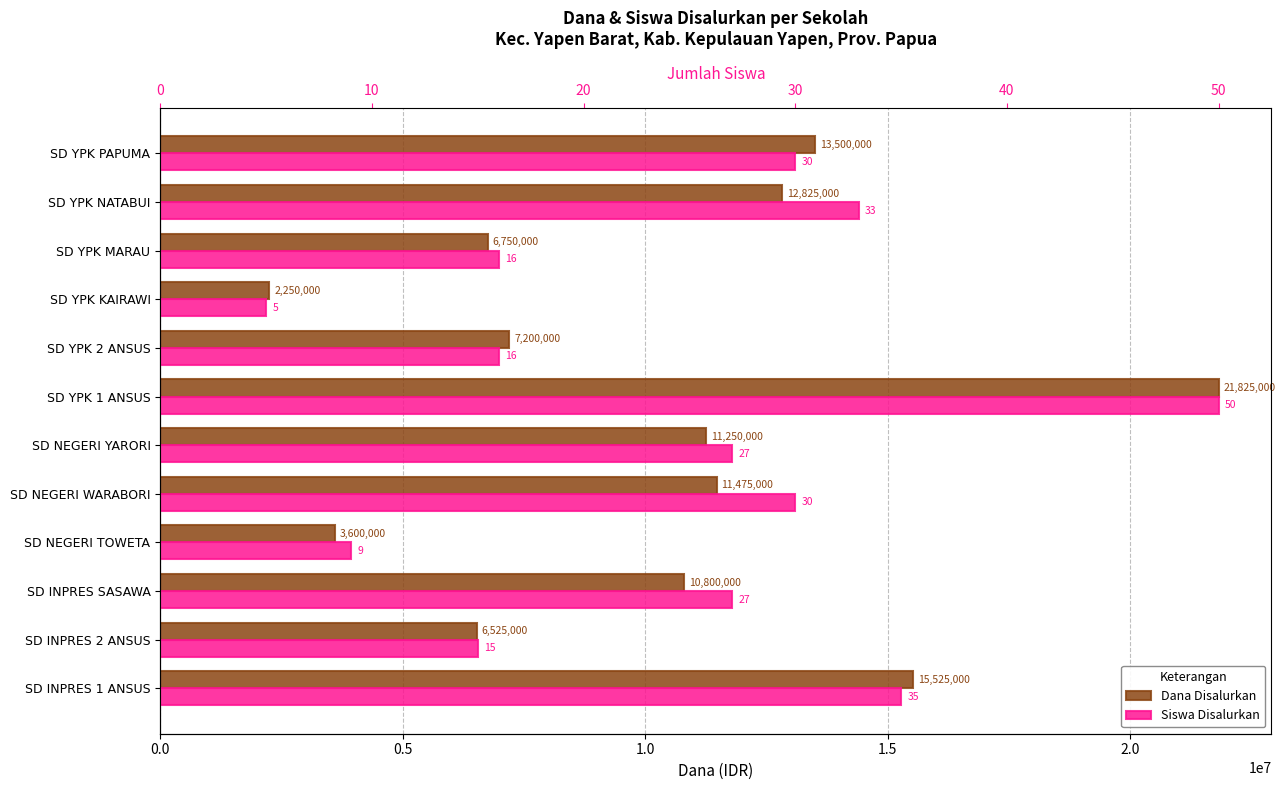

True or false: Dana Disalurkan has a value of 15253237 at SD YPK 1 ANSUS.

False